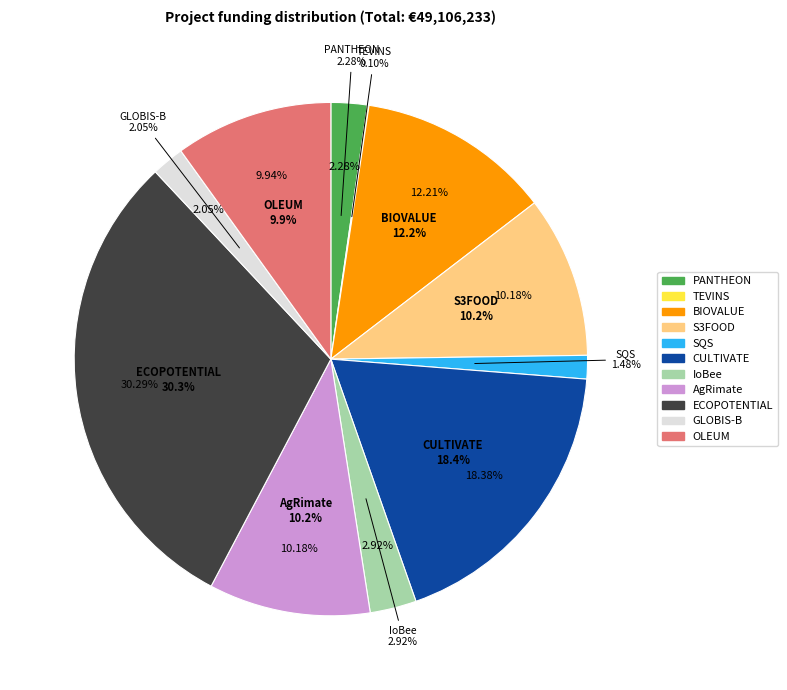

True or false: BIOVALUE accounts for 12% of the total.

True